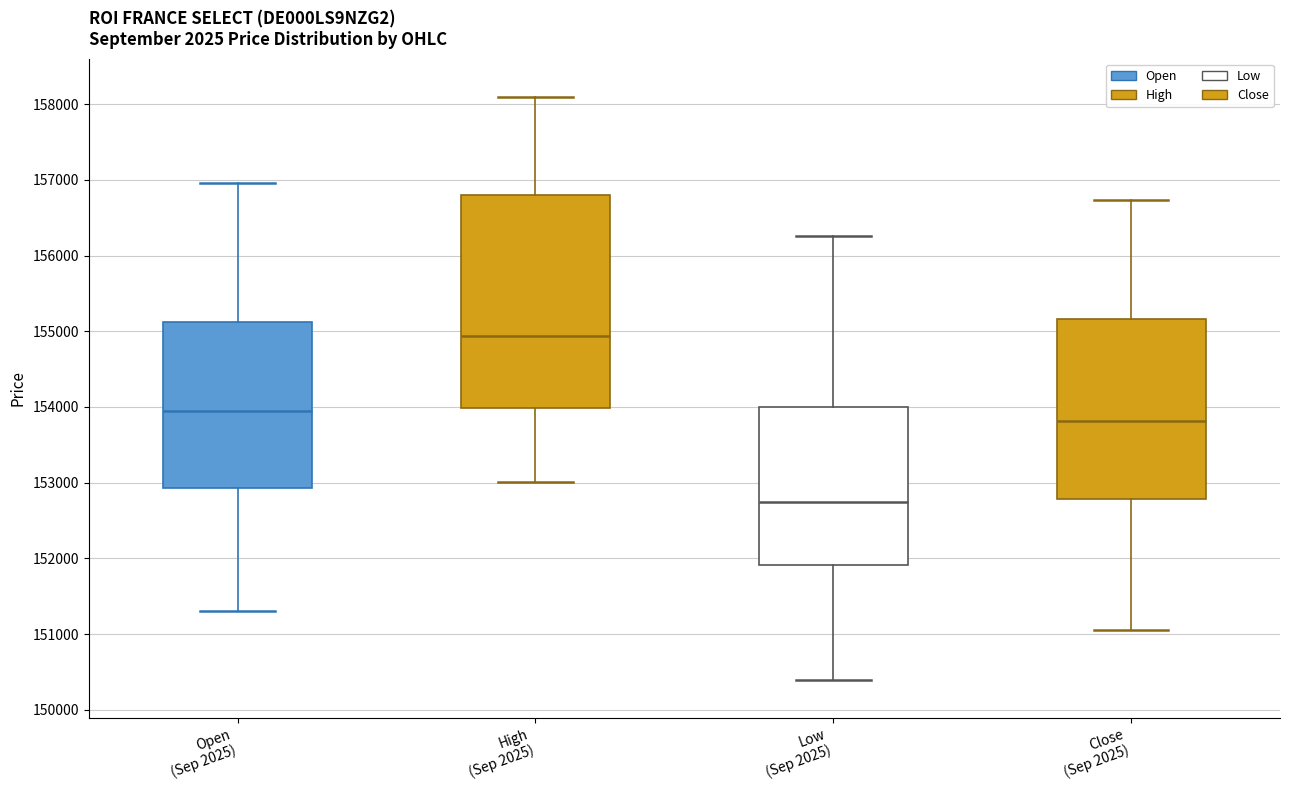

Reading left to right, read every box against the y-axis: the position of its median line, the range the box covers, and the ends of its whiskers. The values are not printed on the chart, so give them approximately, as read against the axis.

Open (Sep 2025): median 154000, box 152900 to 155100, whiskers 151300 to 157000
High (Sep 2025): median 154900, box 154000 to 156800, whiskers 153000 to 158100
Low (Sep 2025): median 152700, box 151900 to 154000, whiskers 150400 to 156300
Close (Sep 2025): median 153800, box 152800 to 155200, whiskers 151100 to 156700